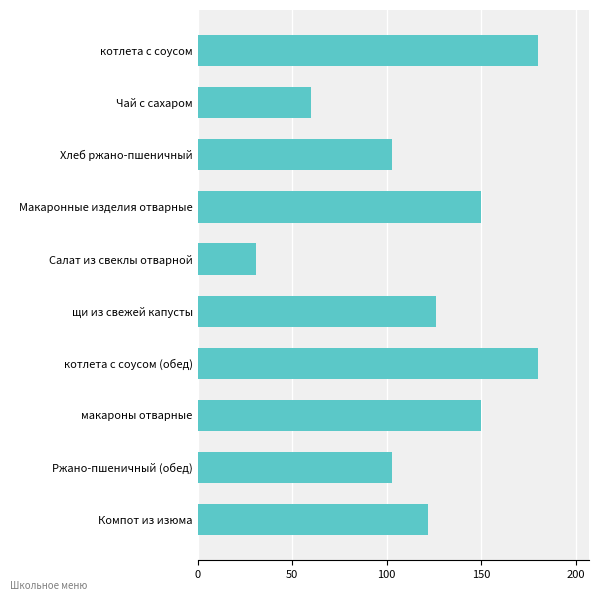

What is the label of the 8th bar from the top?

макароны отварные